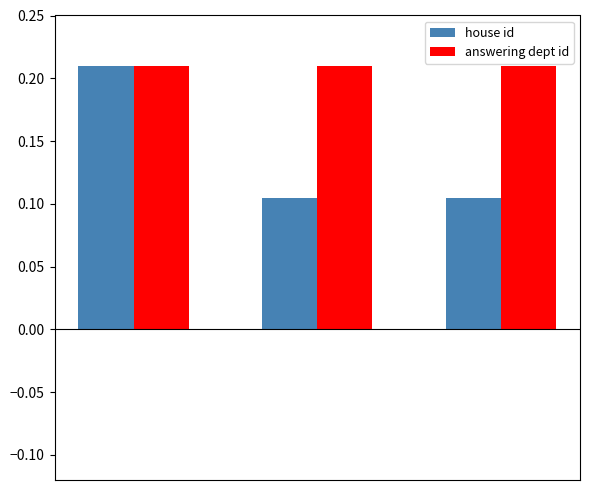

Does the chart contain stacked bars?

No